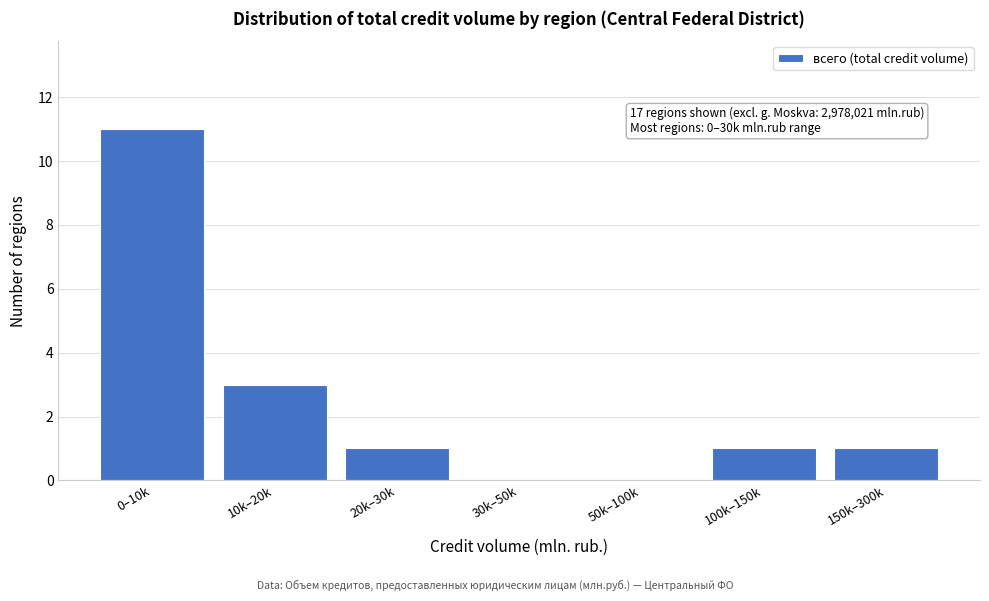

Reading right to left, list all the values displayed in this chart.

150k–300k=1	100k–150k=1	50k–100k=0	30k–50k=0	20k–30k=1	10k–20k=3	0–10k=11